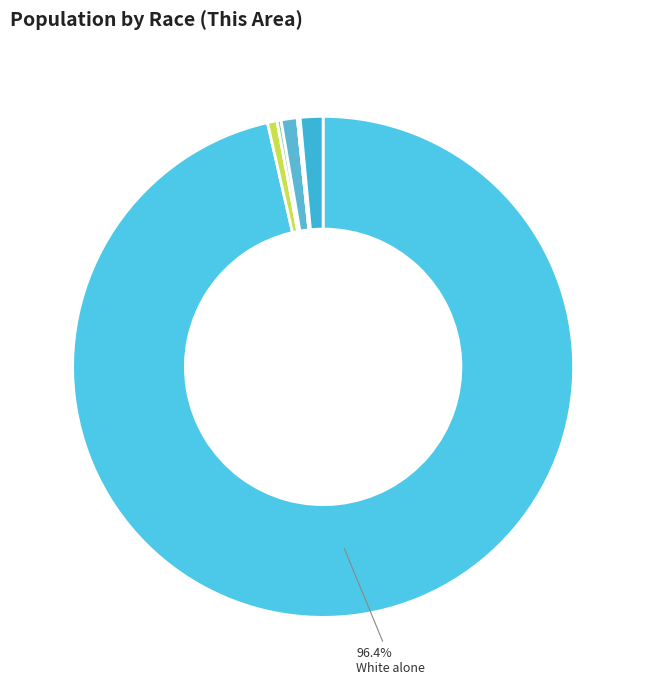

Is there any slice that represents more than half of the pie?

Yes